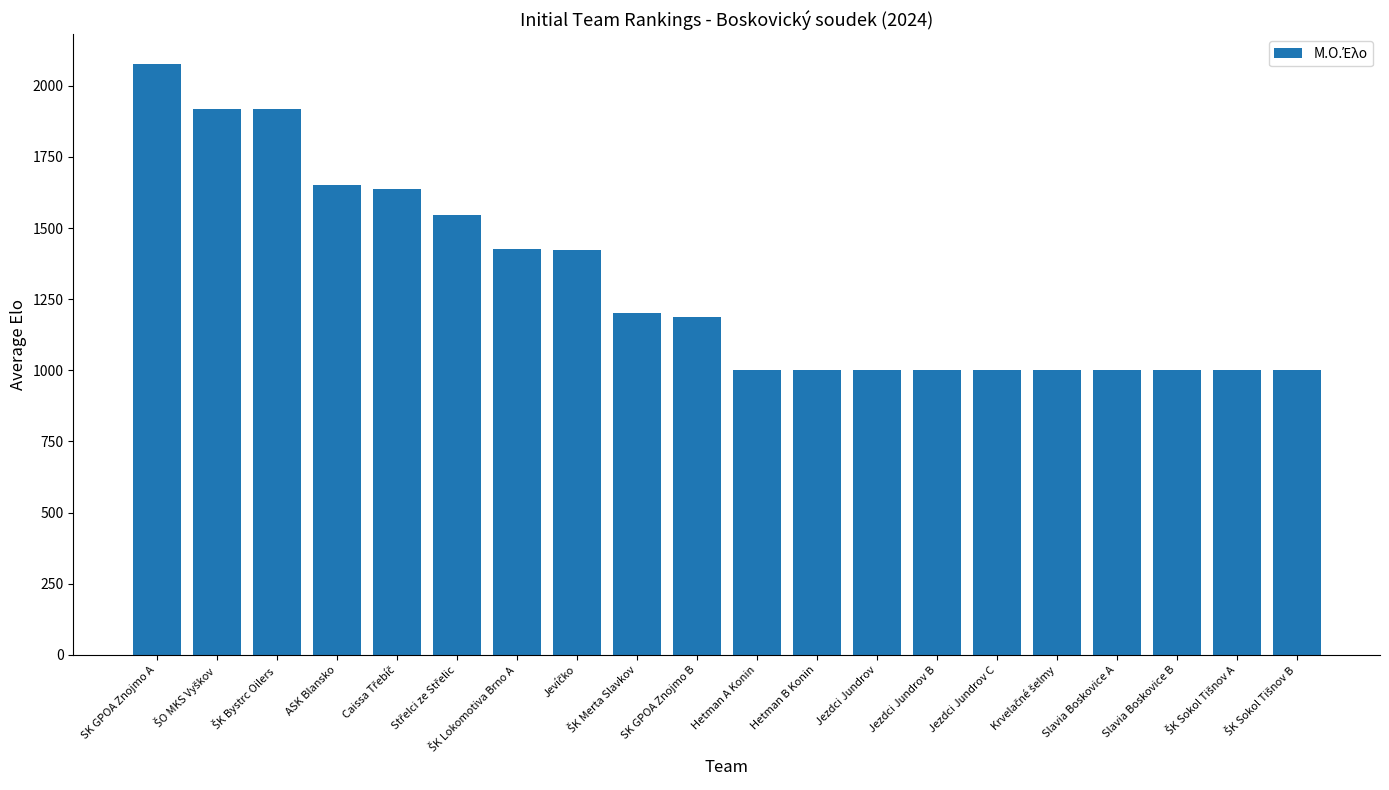

Does the chart contain any negative values?

No